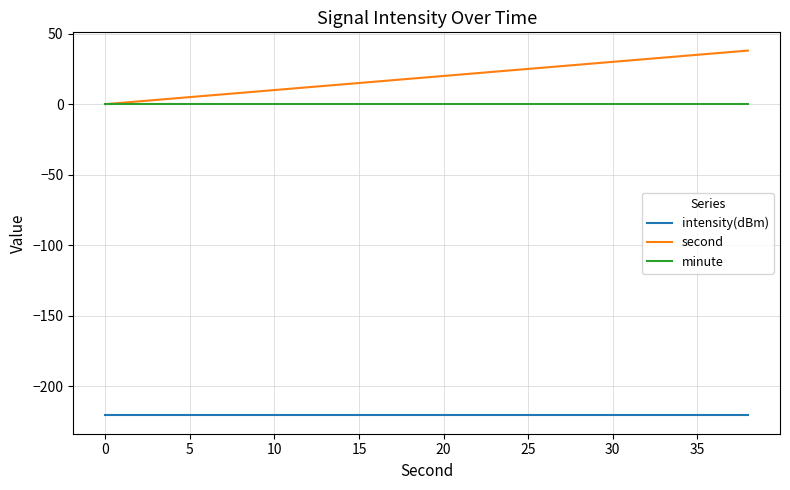

True or false: second and intensity(dBm) cross at least once.

False